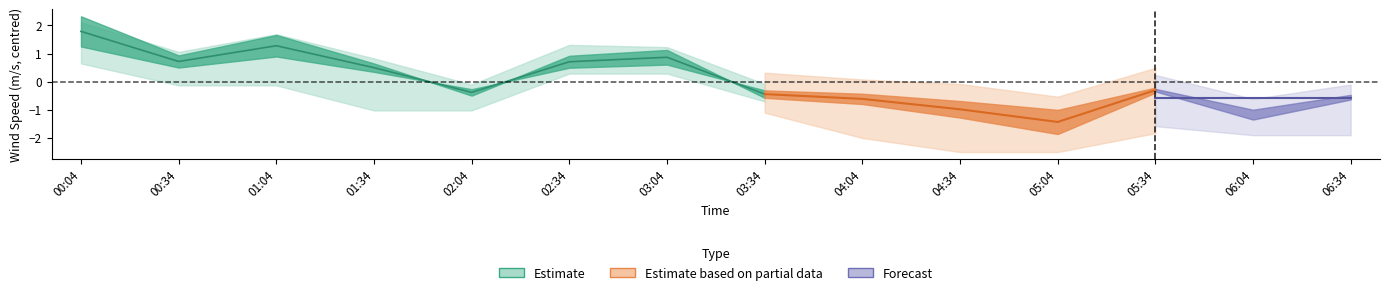

List the labels in order of wind_spd_low value, smallest first.

04:34, 05:04, 06:04, 06:34, 04:04, 05:34, 01:34, 02:04, 03:34, 00:34, 01:04, 02:34, 03:04, 00:04